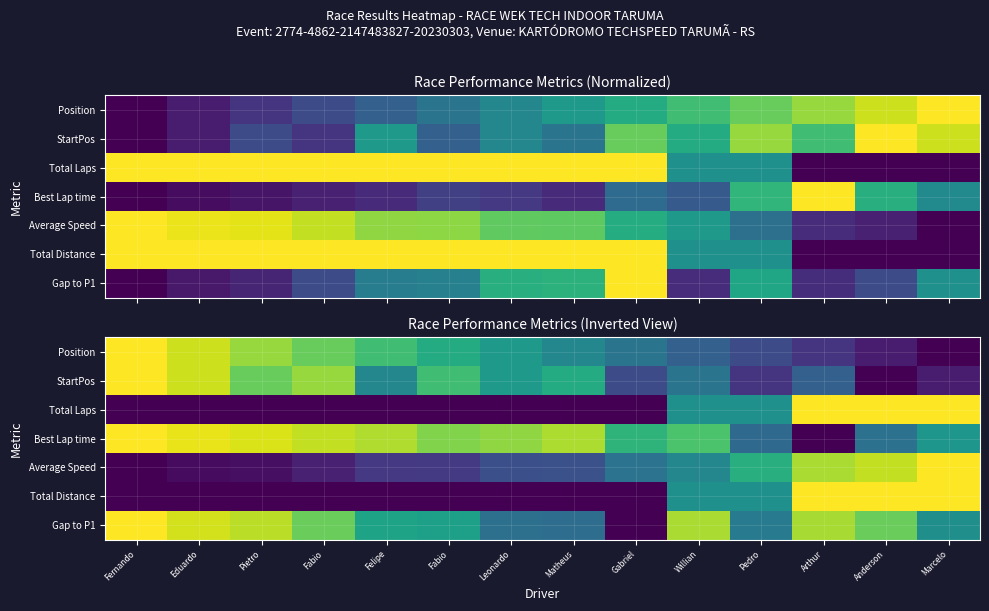

The Total Distance series shows 0.0 at Fabio. True or false?

True